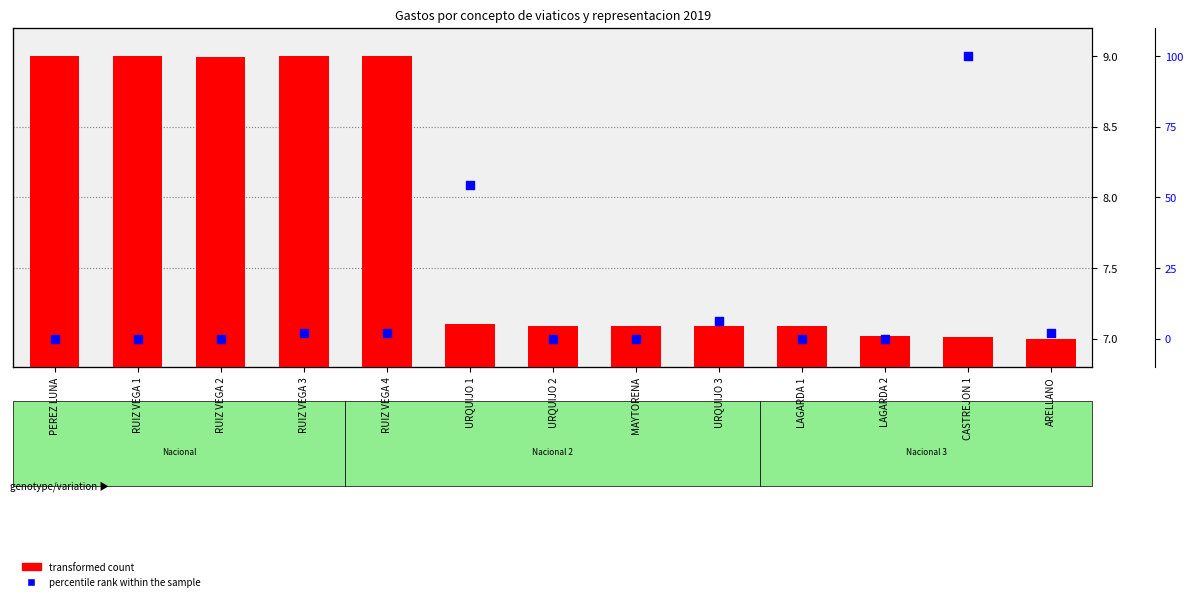

Which series has the largest Y range (max minus min)?

Importe ejercido